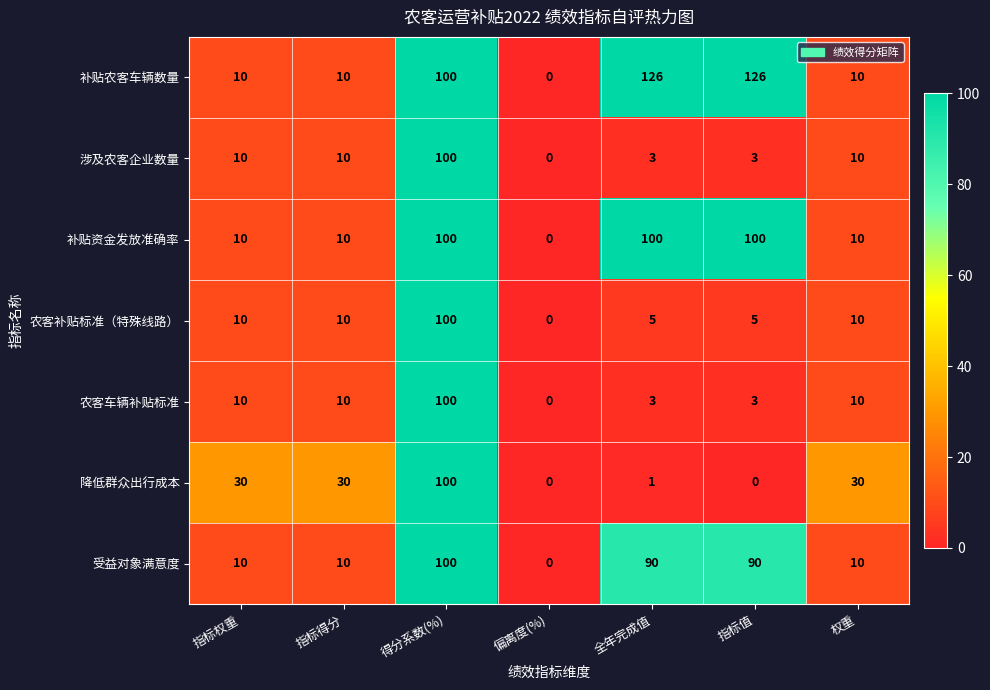

What is the spread (max minus min) of values at 指标得分?

20